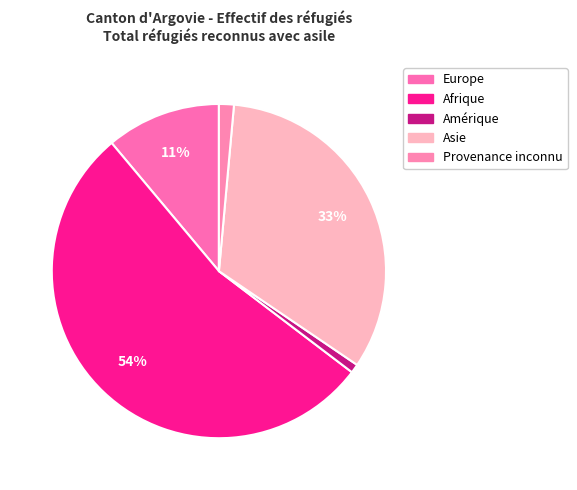

Count the number of slices in the pie.

5